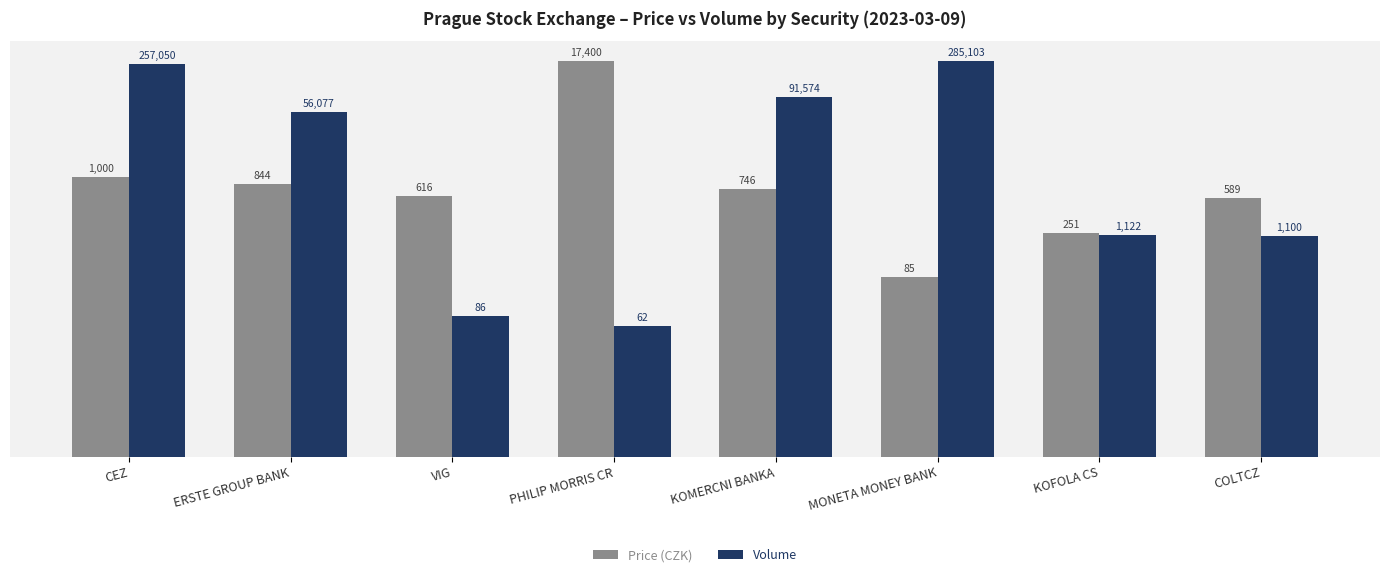

What is the total value across all series at KOFOLA CS?

112.5